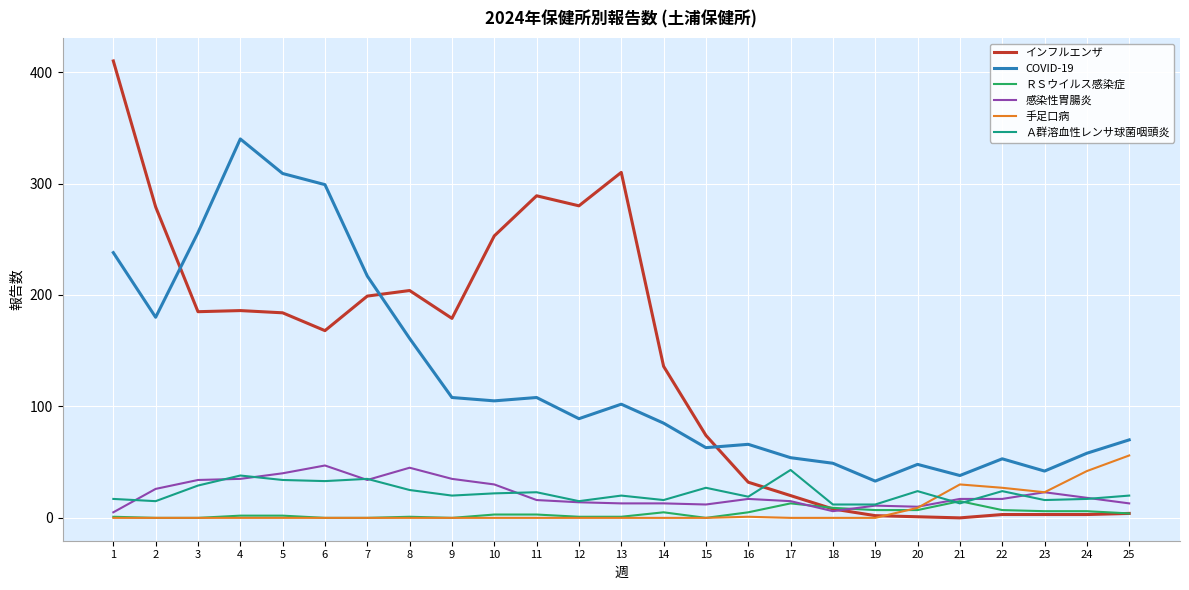

The value of インフルエンザ at 12 is 280. True or false?

True